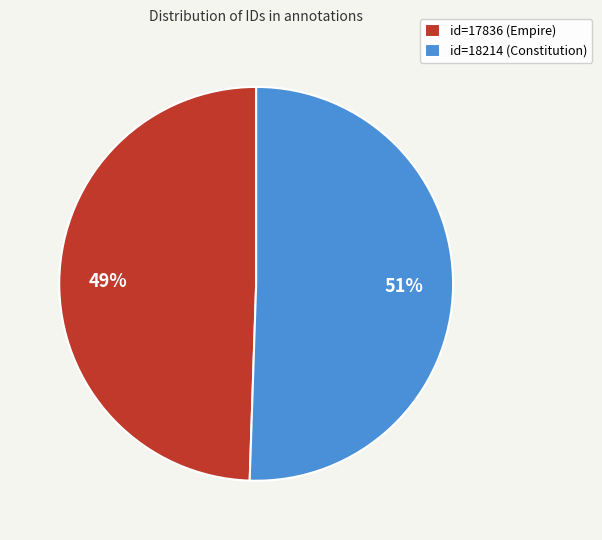

Do id=17836 (Empire) and id=18214 (Constitution) together represent more than half of the pie?

Yes